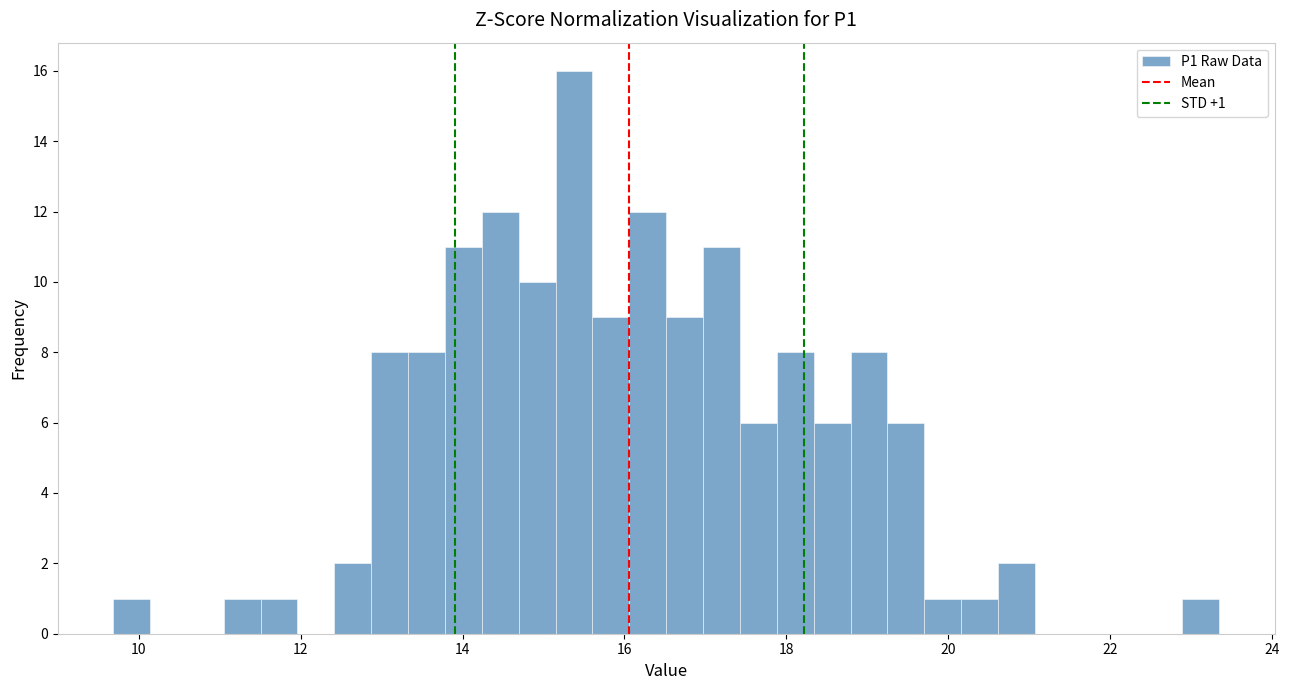

Around what value on the x-axis is the tallest bar? Give the approximate position of its centre, as read against the axis.

15.4